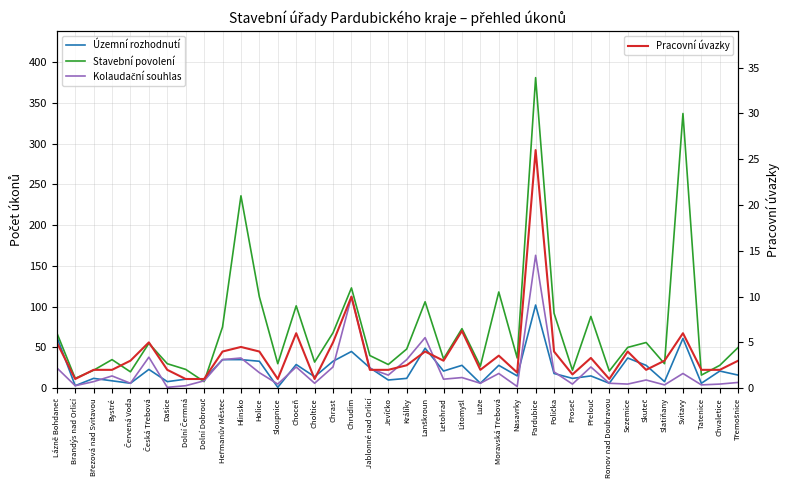

How many lines are shown in the chart?

4